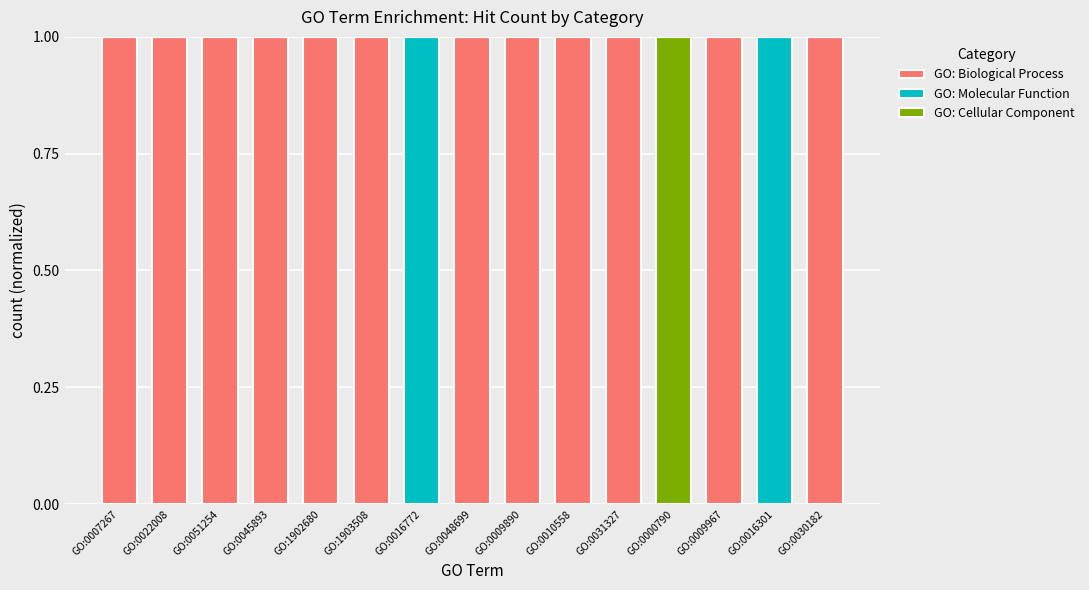

What is the highest value of the GO: Biological Process series?

1